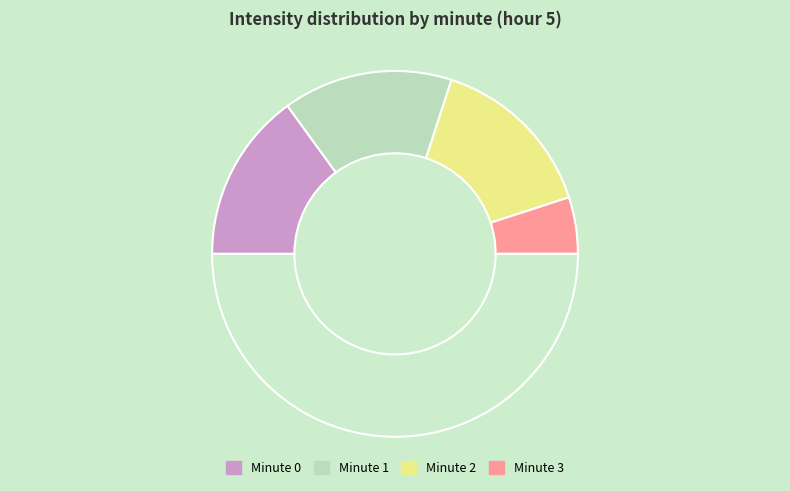

How many slices are in this pie chart?

5